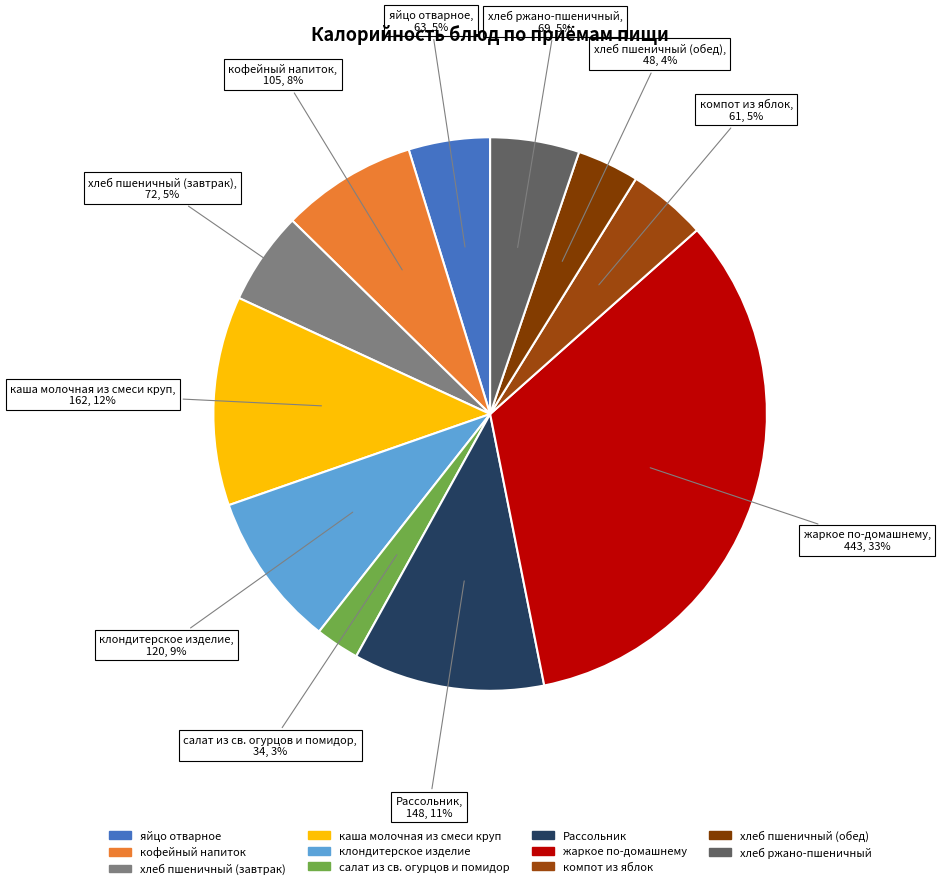

To the nearest percent, what is the combined percentage of салат из св. огурцов и помидор and жаркое по-домашнему?

36%